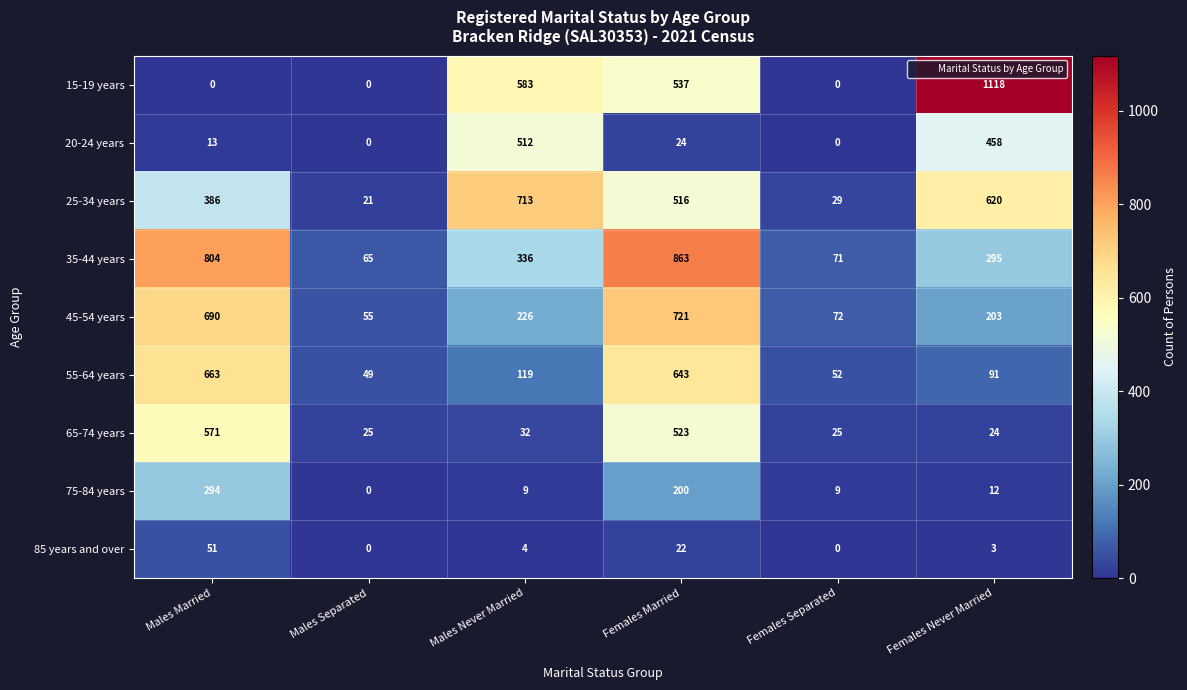

Which series has the widest spread of values?

15-19 years